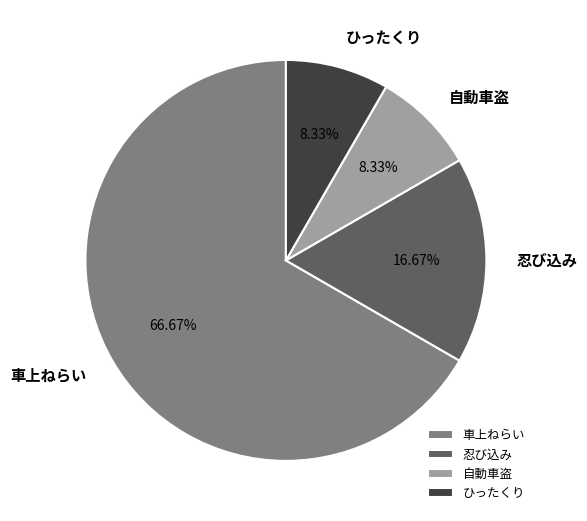

Is it true that 車上ねらい is 67% of the pie?

True